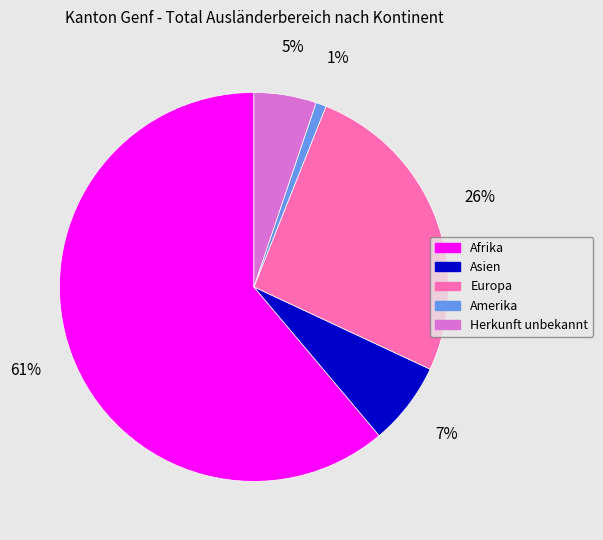

What percentage is the Herkunft unbekannt slice, to the nearest percent?

5%